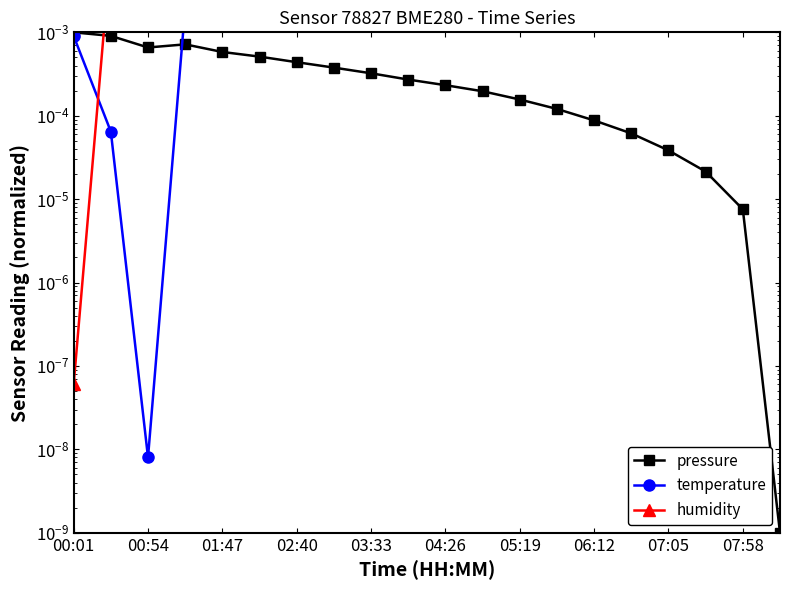

The value of temperature at 17 is 0.0. True or false?

True